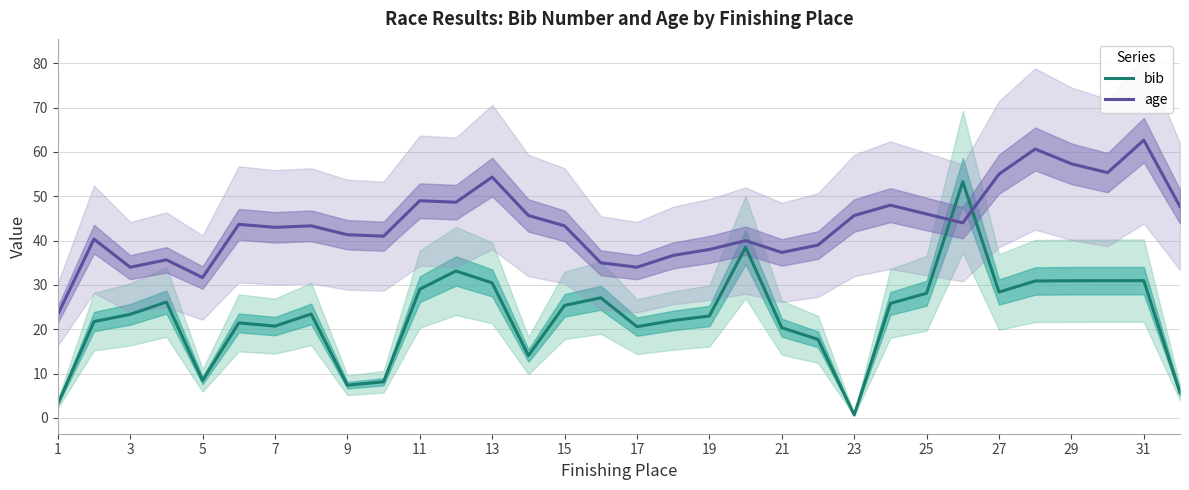

What is the maximum value for age?

62.7